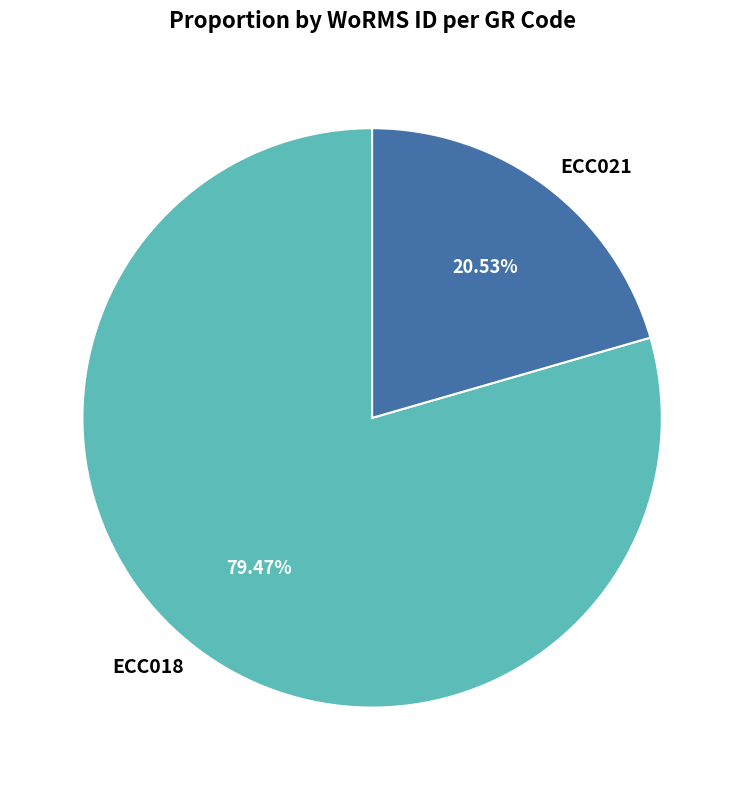

Approximately how many times larger is the value at ECC018 compared to ECC021?

3.9